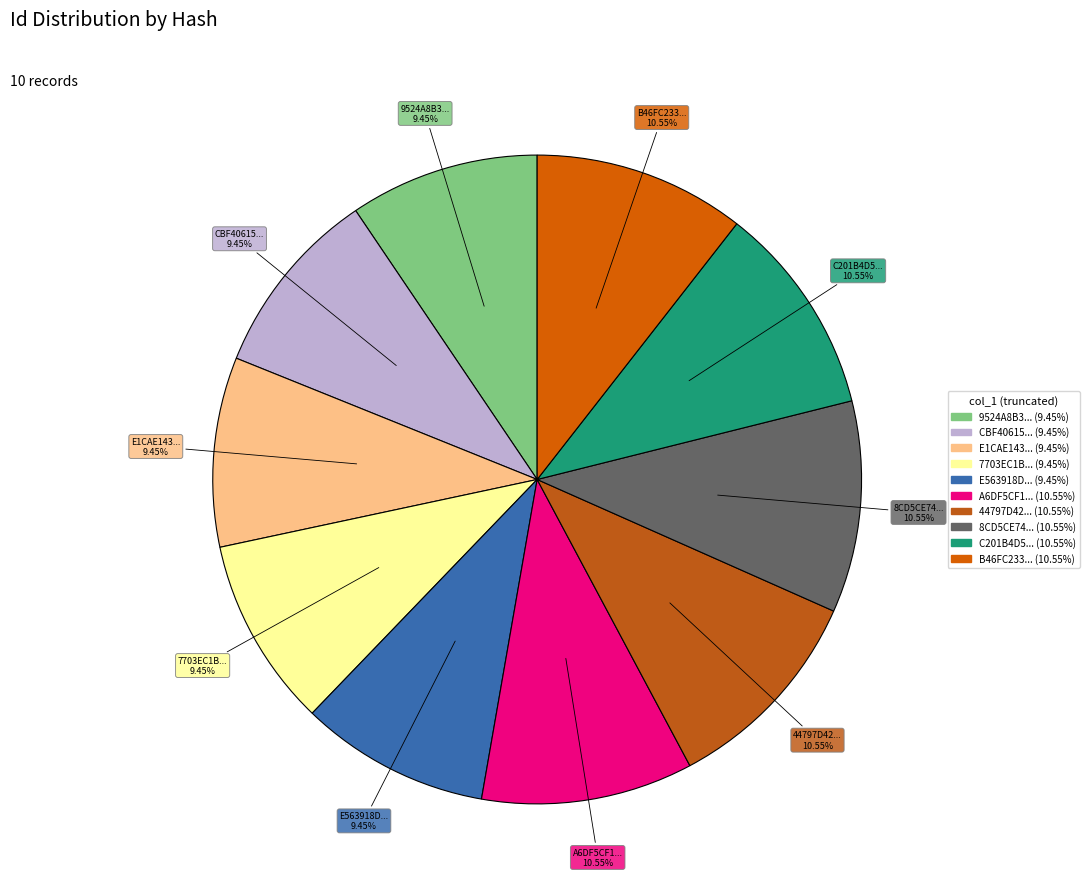

To the nearest percent, what is the difference between the largest and smallest slice percentages?

1%